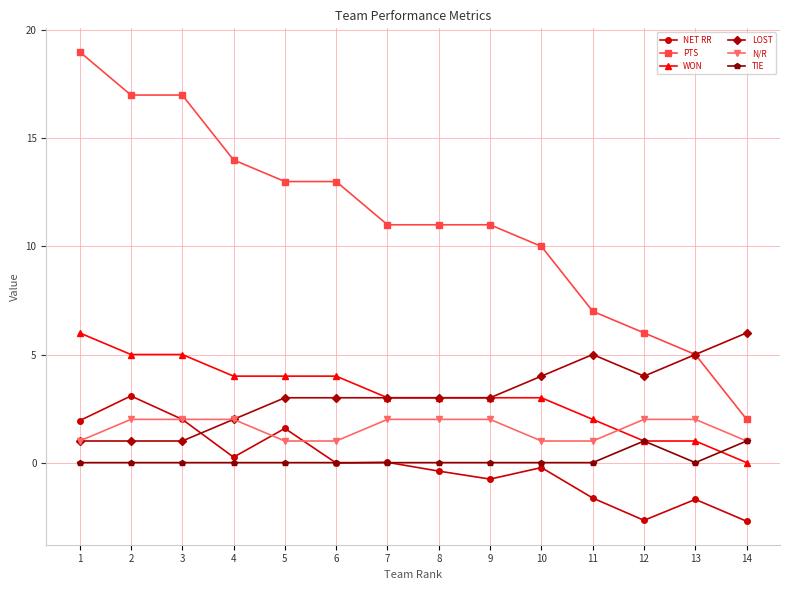

How many intersections are there between WON and N/R?

1